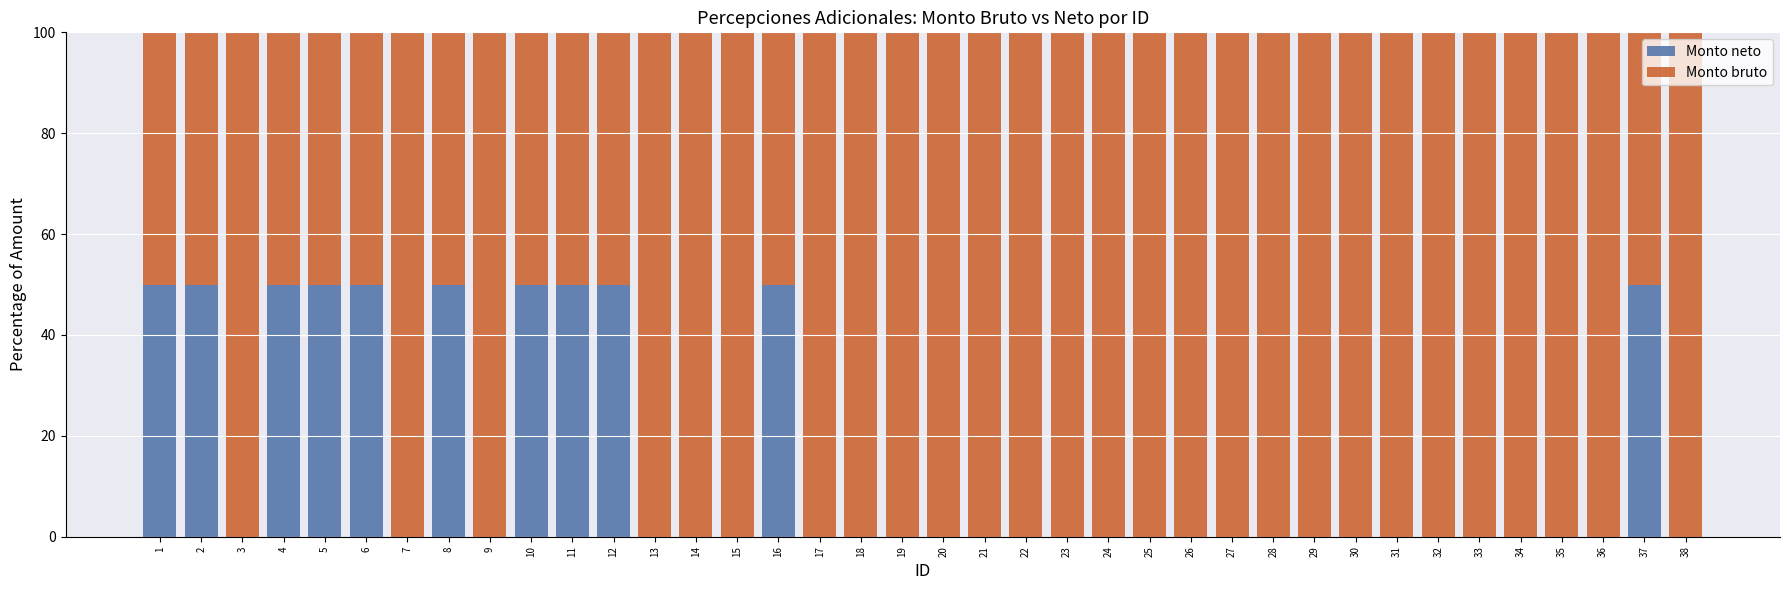

What is the maximum value for Monto neto?

50